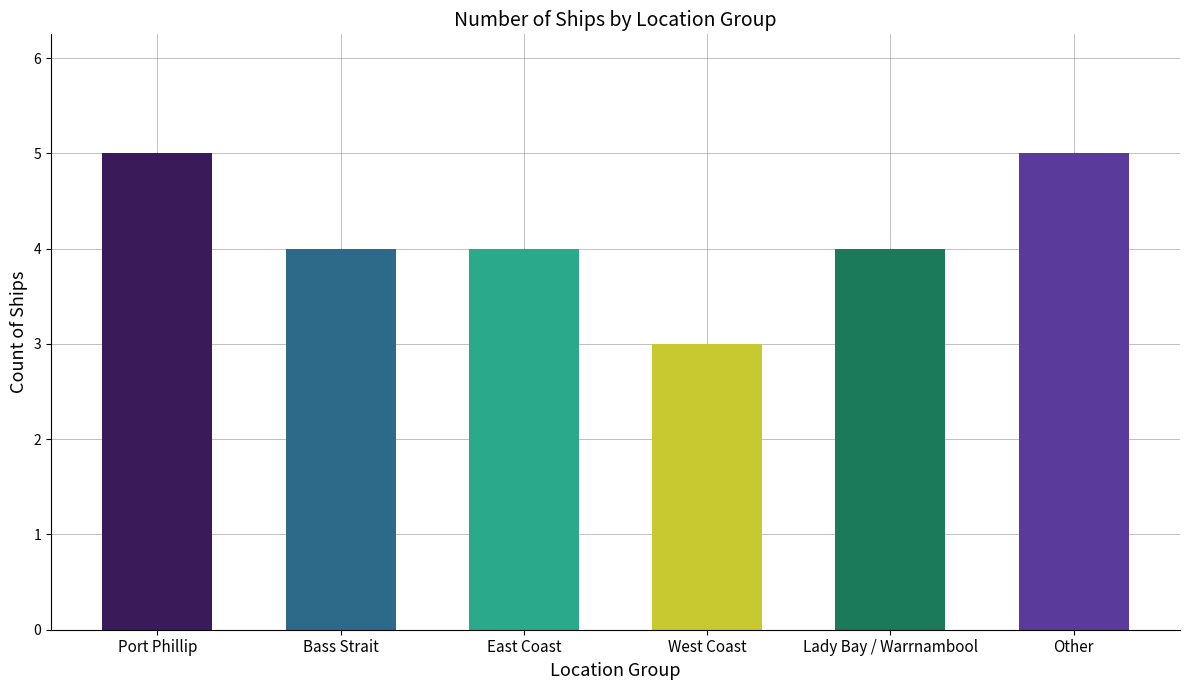

How many categories are shown in the chart?

6